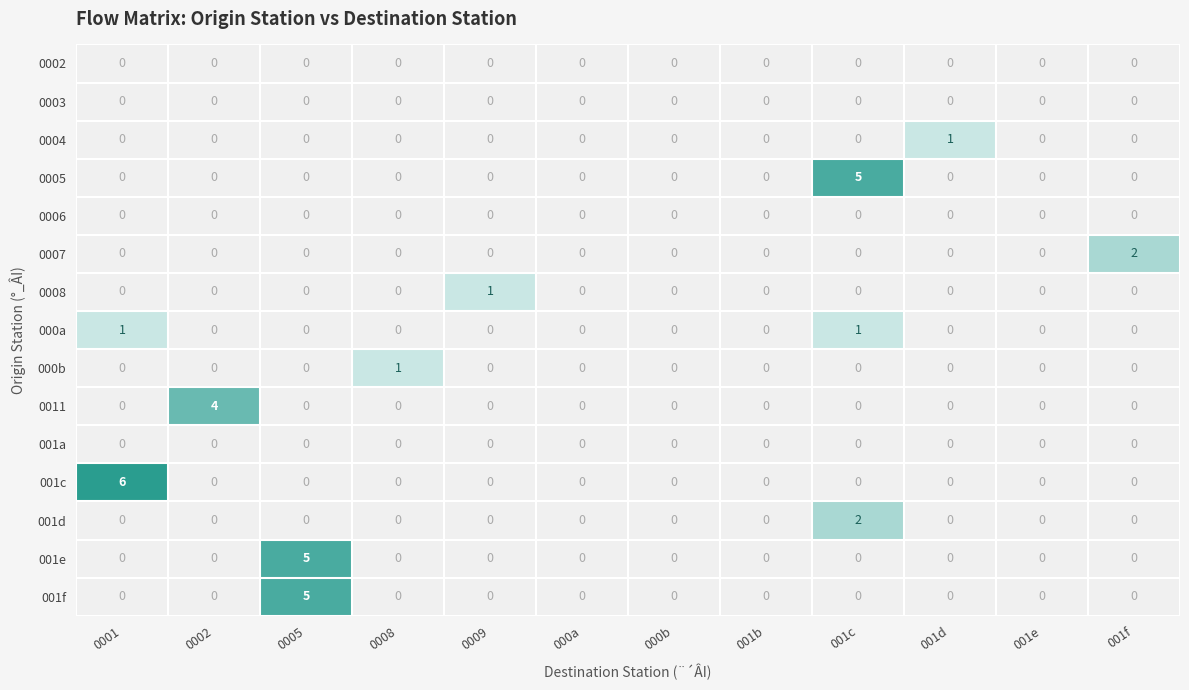

At which label does 0004 reach its peak?

001d